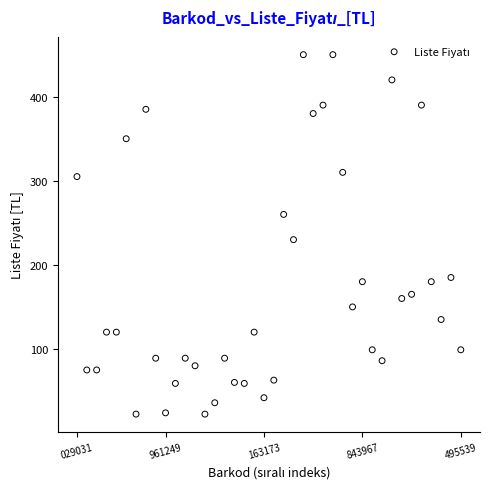

What is the range of Y values (max minus min)?

427.5